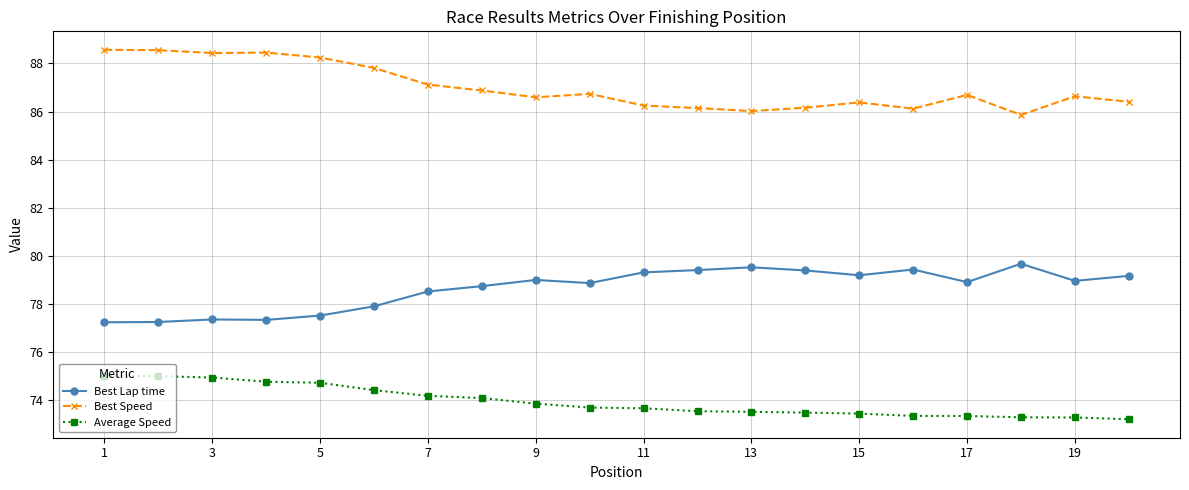

True or false: Best Speed has more than 2 points higher than both neighbors.

True